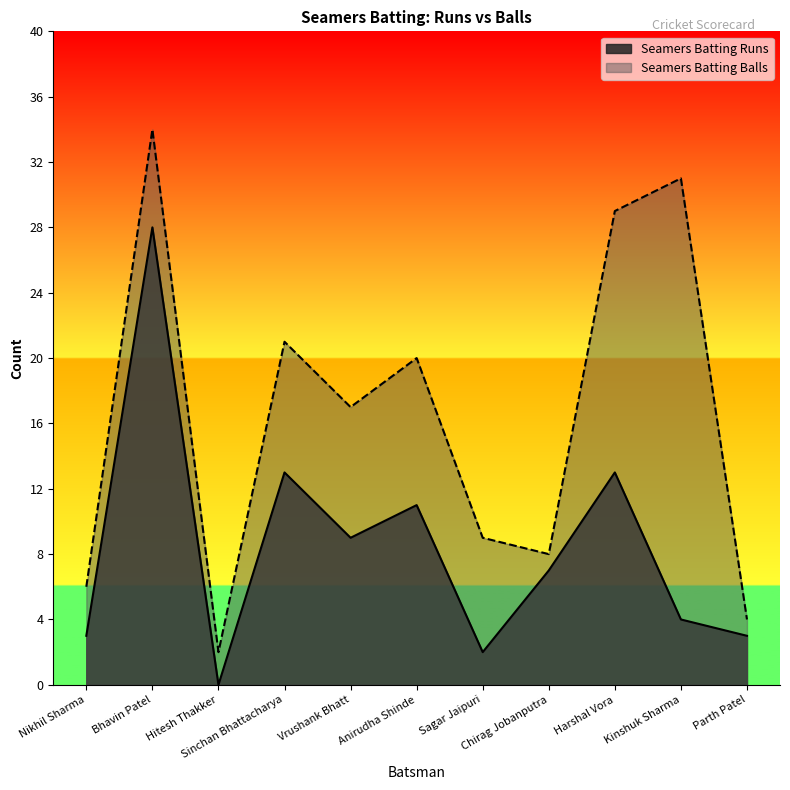

Reading right to left, transcribe all the data shown in this chart.

Seamers Batting Runs: 3	4	13	7	2	11	9	13	0	28	3
Seamers Batting Balls: 4	31	29	8	9	20	17	21	2	34	6